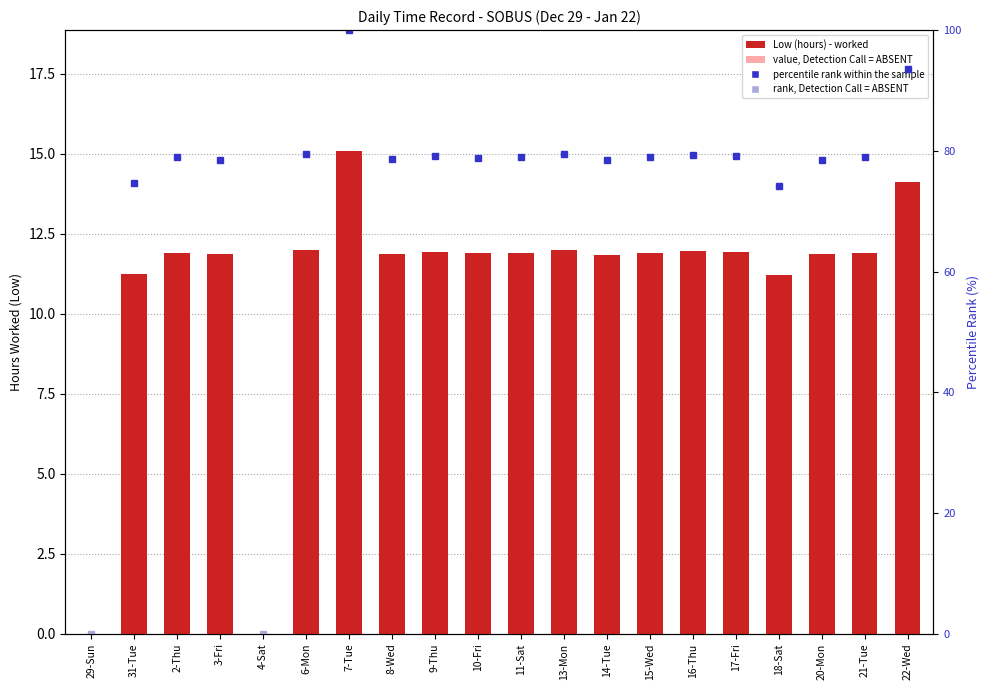

What is the difference between the maximum and minimum values?

15.1